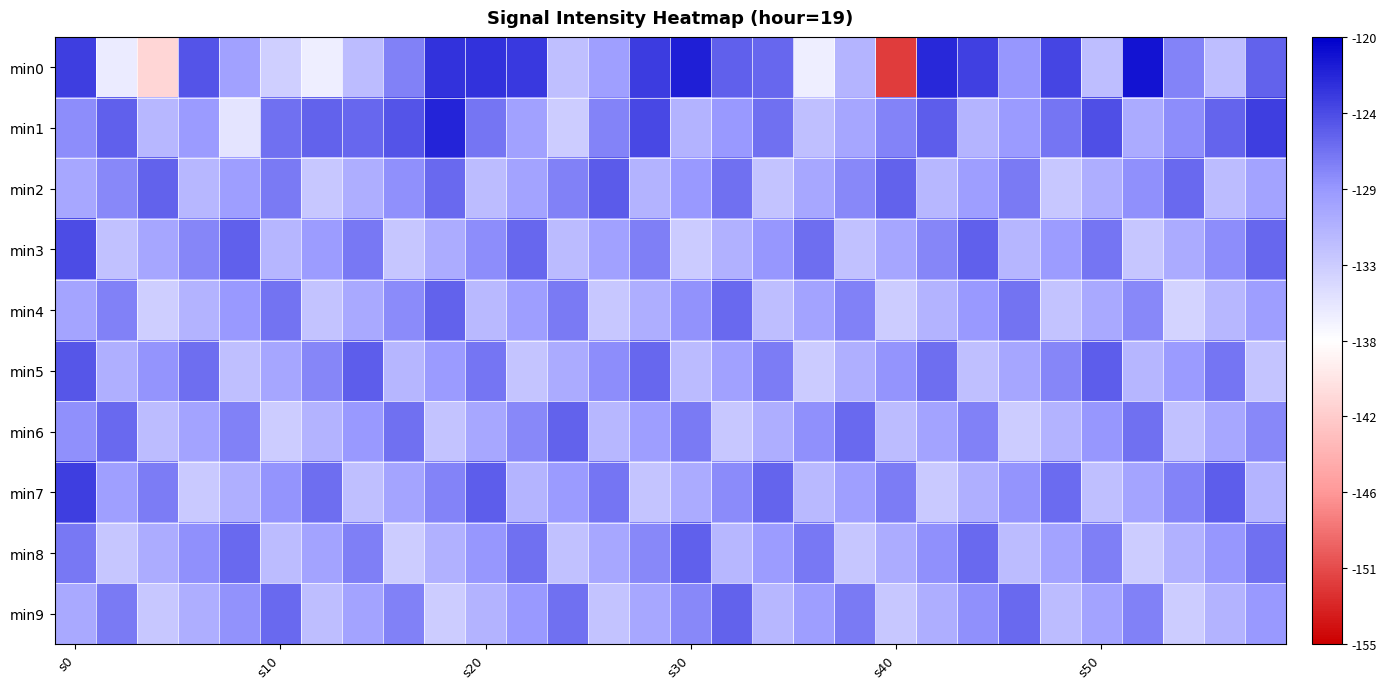

Reading left to right, list all the values displayed in this chart.

min0: -123.6	-135.8	-140.9	-124.8	-129.5	-133.5	-136.1	-131.8	-127.4	-122.9	-123.0	-123.3	-132.1	-129.3	-123.5	-121.8	-125.5	-125.9	-136.1	-131.1	-151.5	-122.4	-123.7	-128.6	-124.1	-132.0	-121.1	-127.6	-132.0	-125.7
min1: -128.2	-125.5	-131.5	-129.0	-135.2	-126.5	-125.7	-126.0	-124.9	-122.1	-126.8	-129.4	-133.2	-127.7	-124.1	-131.0	-128.8	-126.5	-132.1	-129.9	-127.7	-125.4	-131.2	-129.0	-126.8	-124.5	-130.3	-128.1	-125.9	-123.7
min2: -130.1	-127.9	-125.7	-131.4	-129.2	-127.0	-132.8	-130.5	-128.3	-126.1	-131.9	-129.7	-127.4	-125.2	-131.0	-128.8	-126.5	-132.3	-130.1	-127.9	-125.6	-131.4	-129.2	-127.0	-132.8	-130.5	-128.3	-126.1	-131.9	-129.6
min3: -124.4	-132.2	-130.0	-127.7	-125.5	-131.3	-129.1	-126.9	-132.6	-130.4	-128.2	-126.0	-131.7	-129.5	-127.3	-133.1	-130.8	-128.6	-126.4	-132.2	-130.0	-127.7	-125.5	-131.3	-129.1	-126.8	-132.6	-130.4	-128.2	-125.9
min4: -129.7	-127.5	-133.3	-131.0	-128.8	-126.6	-132.4	-130.2	-127.9	-125.7	-131.5	-129.3	-127.0	-132.8	-130.6	-128.4	-126.1	-131.9	-129.7	-127.5	-133.3	-131.0	-128.8	-126.6	-132.4	-130.1	-127.9	-133.7	-131.5	-129.2
min5: -125.0	-130.8	-128.6	-126.4	-132.1	-129.9	-127.7	-125.5	-131.2	-129.0	-126.8	-132.6	-130.3	-128.1	-125.9	-131.7	-129.5	-127.2	-133.0	-130.8	-128.6	-126.3	-132.1	-129.9	-127.7	-125.4	-131.2	-129.0	-126.8	-132.5
min6: -128.3	-126.1	-131.9	-129.7	-127.4	-133.2	-131.0	-128.8	-126.5	-132.3	-130.1	-127.9	-125.6	-131.4	-129.2	-127.0	-132.8	-130.5	-128.3	-126.1	-131.9	-129.6	-127.4	-133.2	-131.0	-128.7	-126.5	-132.3	-130.1	-127.9
min7: -123.6	-129.4	-127.2	-133.0	-130.7	-128.5	-126.3	-132.1	-129.8	-127.6	-125.4	-131.2	-129.0	-126.7	-132.5	-130.3	-128.1	-125.8	-131.6	-129.4	-127.2	-132.9	-130.7	-128.5	-126.3	-132.0	-129.8	-127.6	-125.4	-131.2
min8: -126.9	-132.7	-130.5	-128.3	-126.0	-131.8	-129.6	-127.4	-133.1	-130.9	-128.7	-126.5	-132.3	-130.0	-127.8	-125.6	-131.4	-129.1	-126.9	-132.7	-130.5	-128.2	-126.0	-131.8	-129.6	-127.4	-133.1	-130.9	-128.7	-126.5
min9: -130.2	-127.0	-132.8	-130.6	-128.3	-126.1	-131.9	-129.7	-127.4	-133.2	-131.0	-128.8	-126.6	-132.3	-130.1	-127.9	-125.7	-131.4	-129.2	-127.0	-132.8	-130.5	-128.3	-126.1	-131.9	-129.7	-127.4	-133.2	-131.0	-128.8